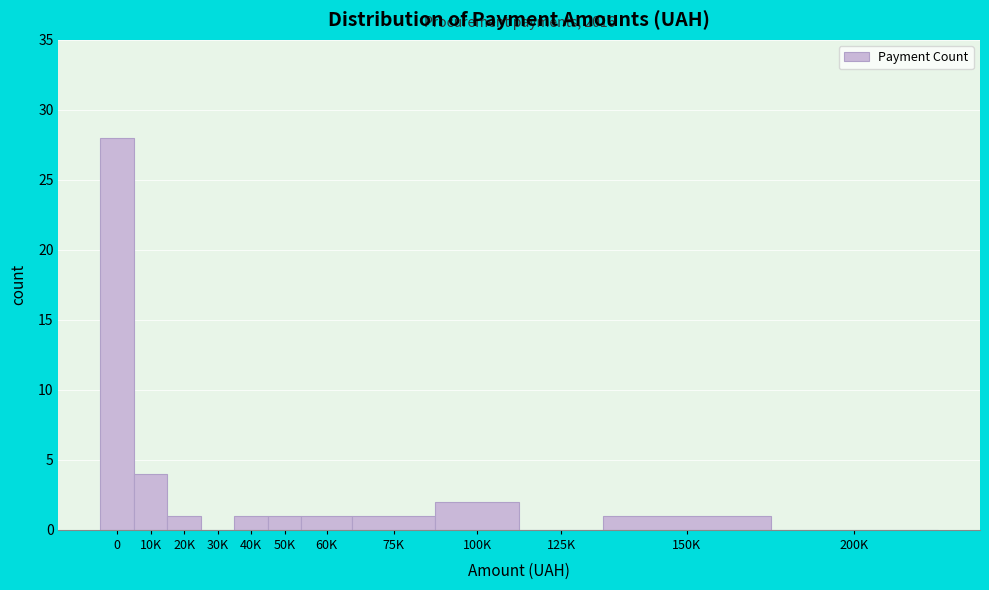

Reading left to right, what are all the values shown in this chart?

0=28	10K=4	20K=1	30K=0	40K=1	50K=1	60K=1	75K=1	100K=2	125K=0	150K=1	200K=0